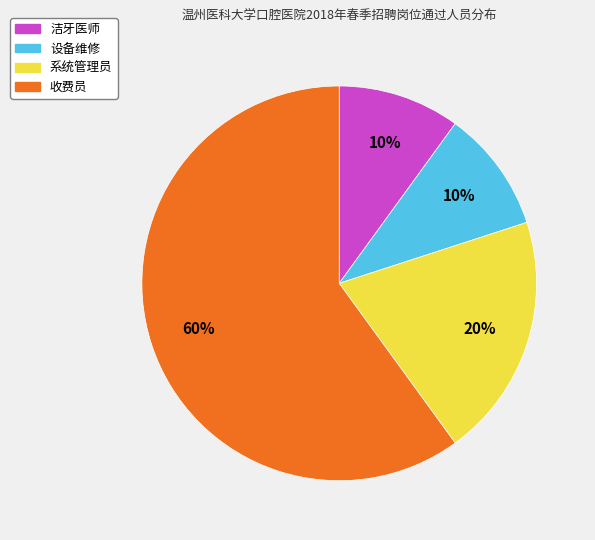

To the nearest percent, what is the difference between the 洁牙医师 and 系统管理员 slice percentages?

10%